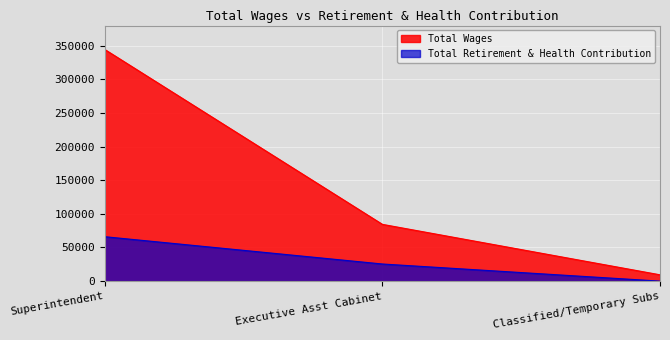

What is the label of the 1st point from the left?

Superintendent